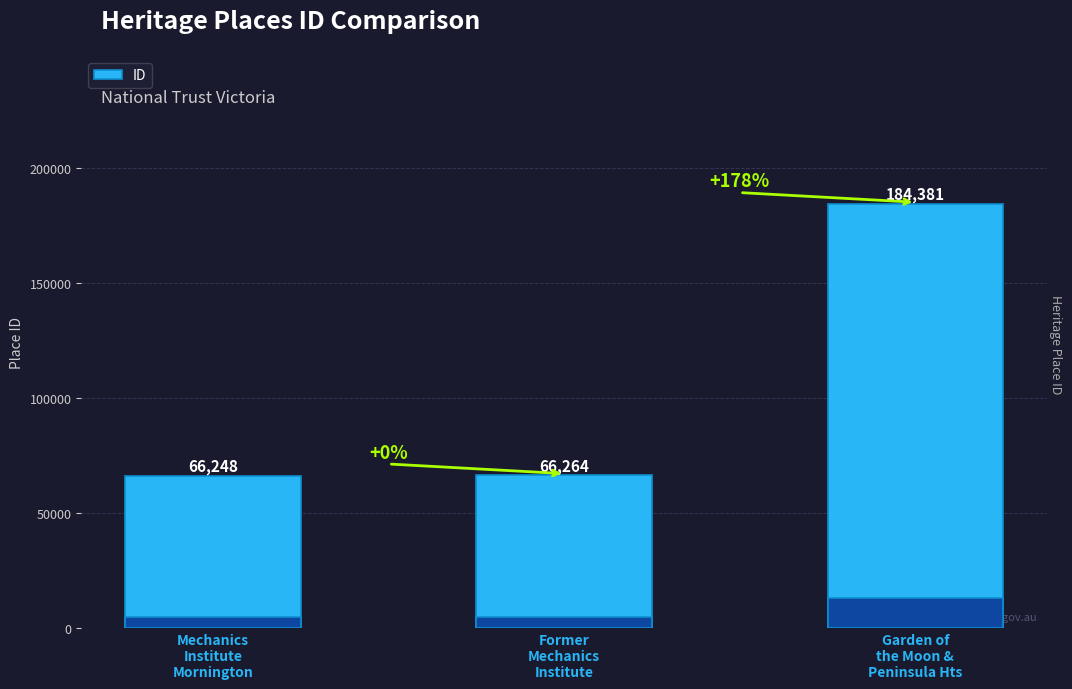

The value at Former
Mechanics
Institute is 39809. True or false?

False